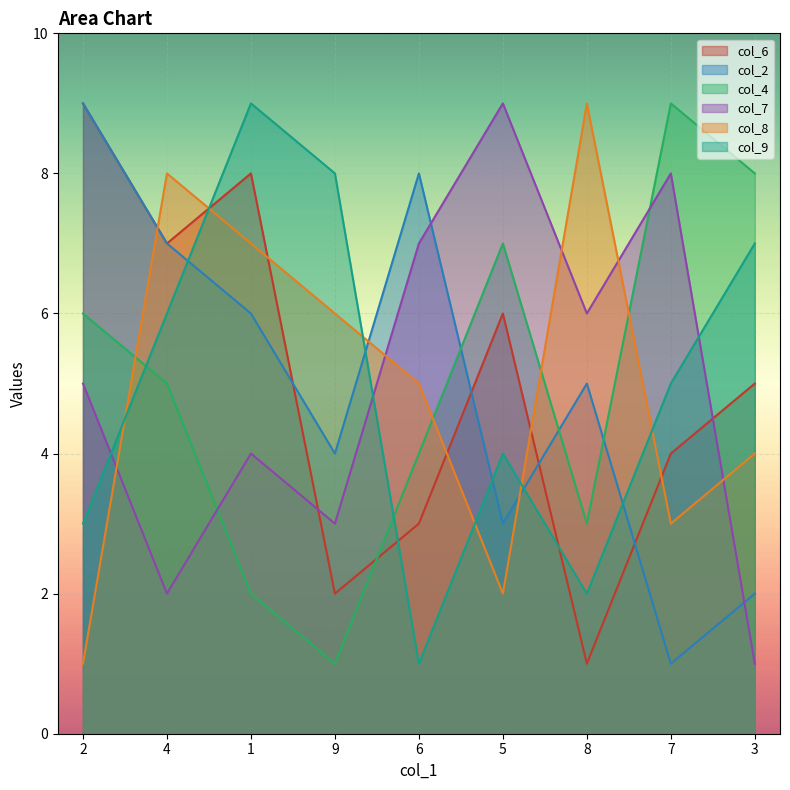

Which series changed the most between 9 and 4?

col_6